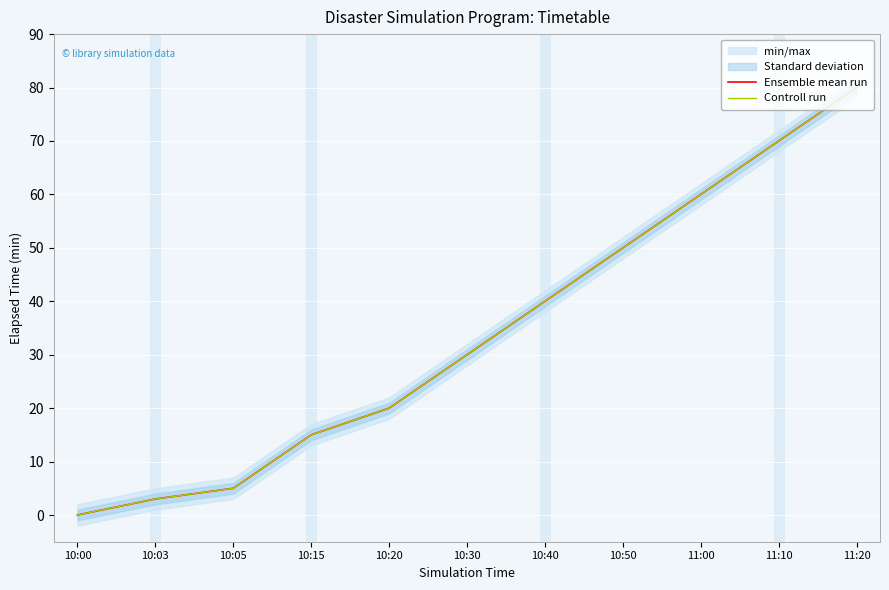

Reading left to right, extract all data points from this chart.

Ensemble mean run: 10:00=0	10:03=3	10:05=5	10:15=15	10:20=20	10:30=30	10:40=40	10:50=50	11:00=60	11:10=70	11:20=80
Controll run: 10:00=0	10:03=3	10:05=5	10:15=15	10:20=20	10:30=30	10:40=40	10:50=50	11:00=60	11:10=70	11:20=80